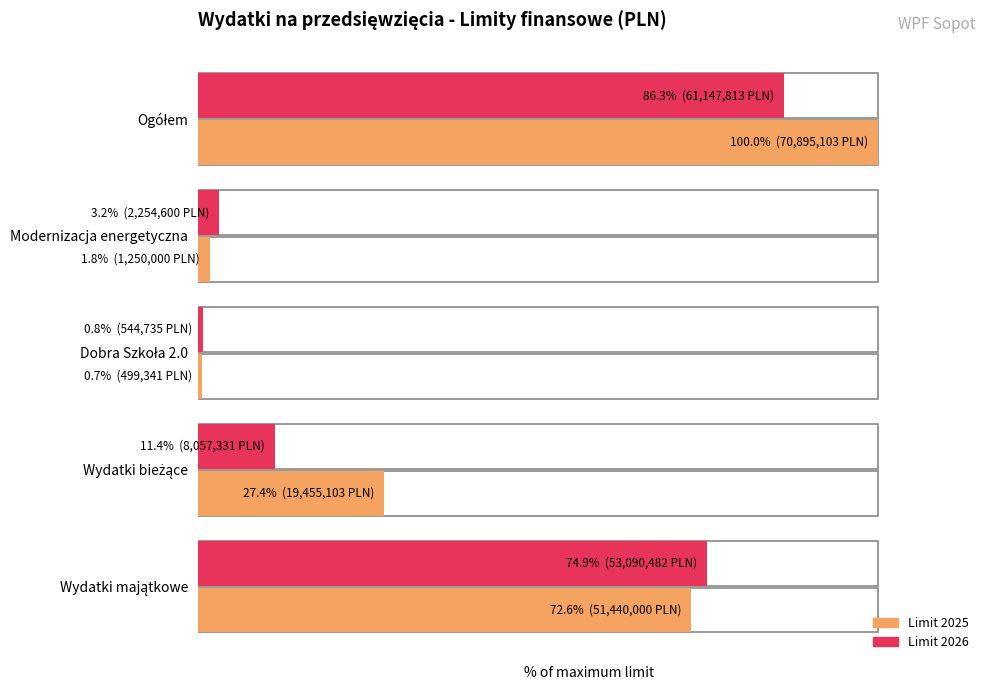

What is the sum of all Limit 2025 values?

202.5